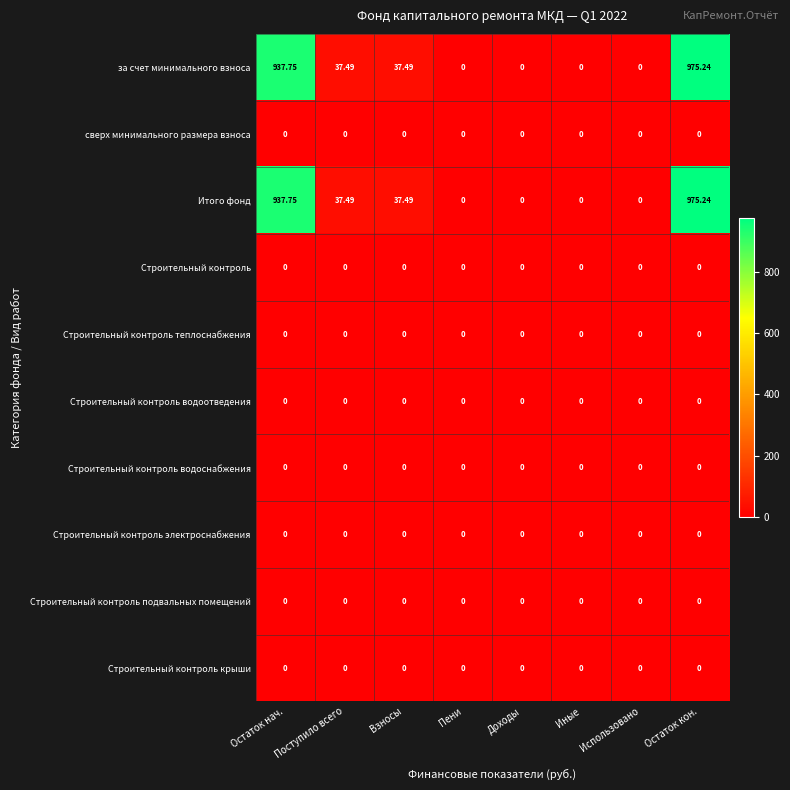

At which category is the sum across all series the highest?

Остаток кон.